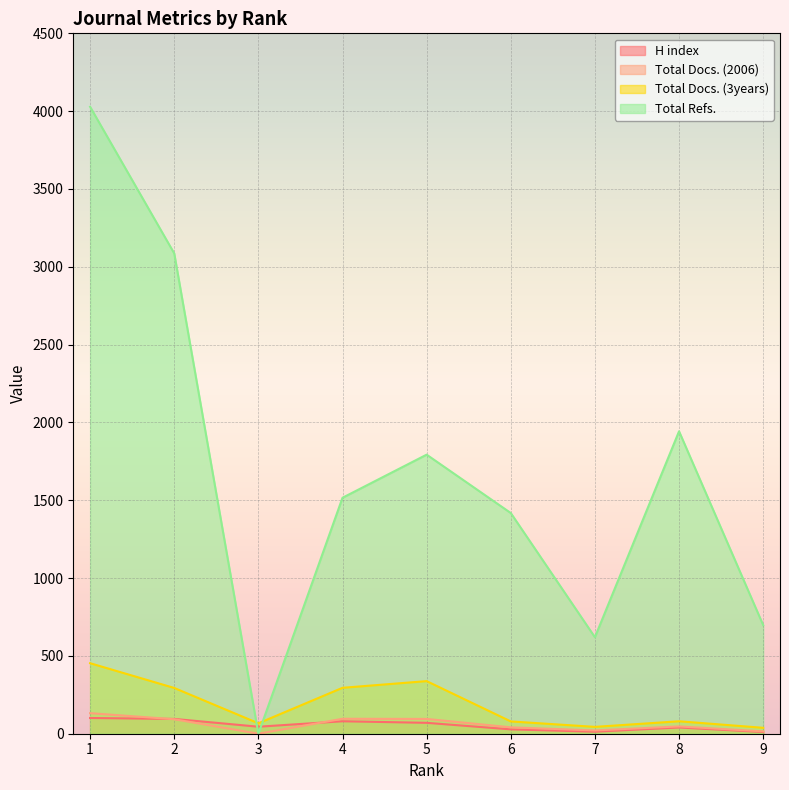

At 9, list the series in order from smallest to largest.

H index, Total Docs. (2006), Total Docs. (3years), Total Refs.